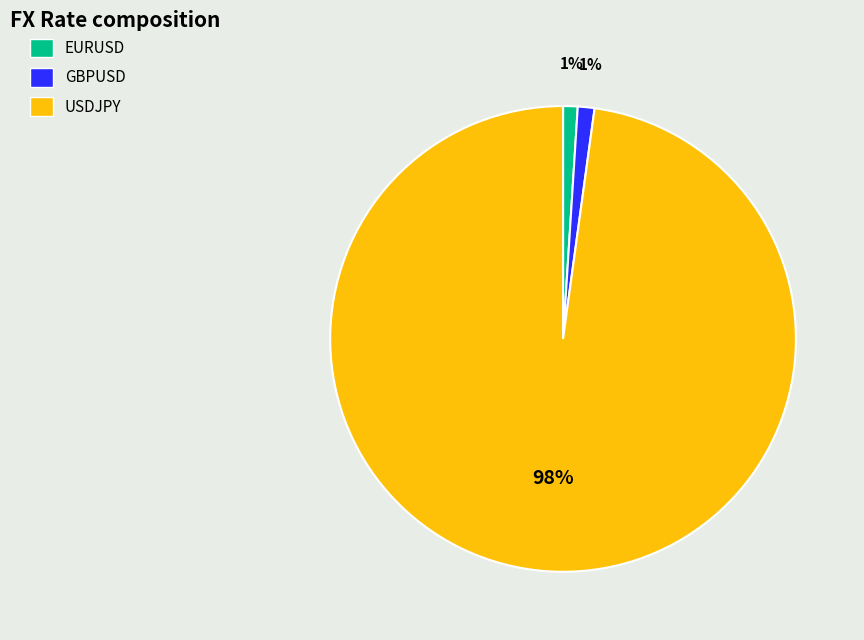

What is the largest slice in the pie chart?

USDJPY